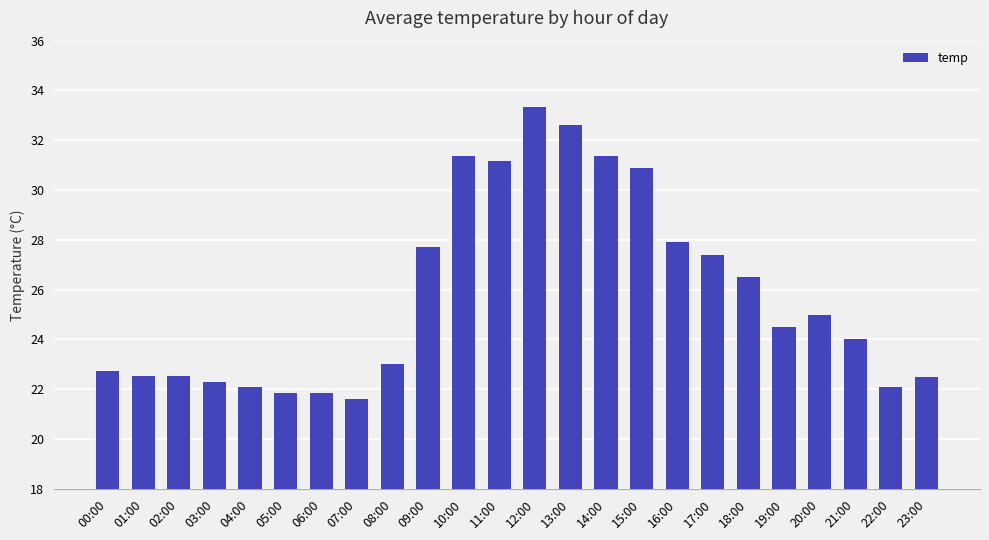

Which label corresponds to the largest value in the chart?

12:00